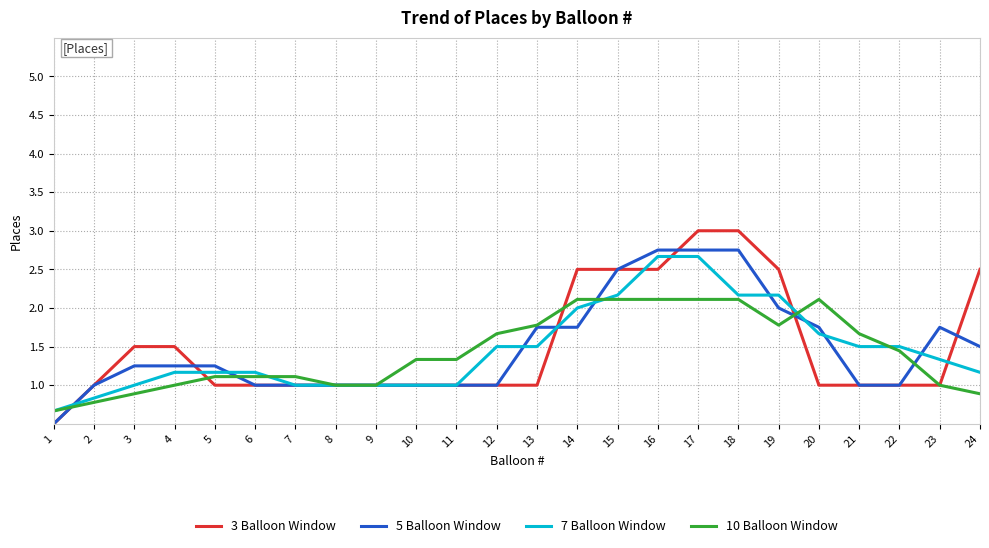

What are all the series names shown in the legend?

3 Balloon Window, 5 Balloon Window, 7 Balloon Window, 10 Balloon Window